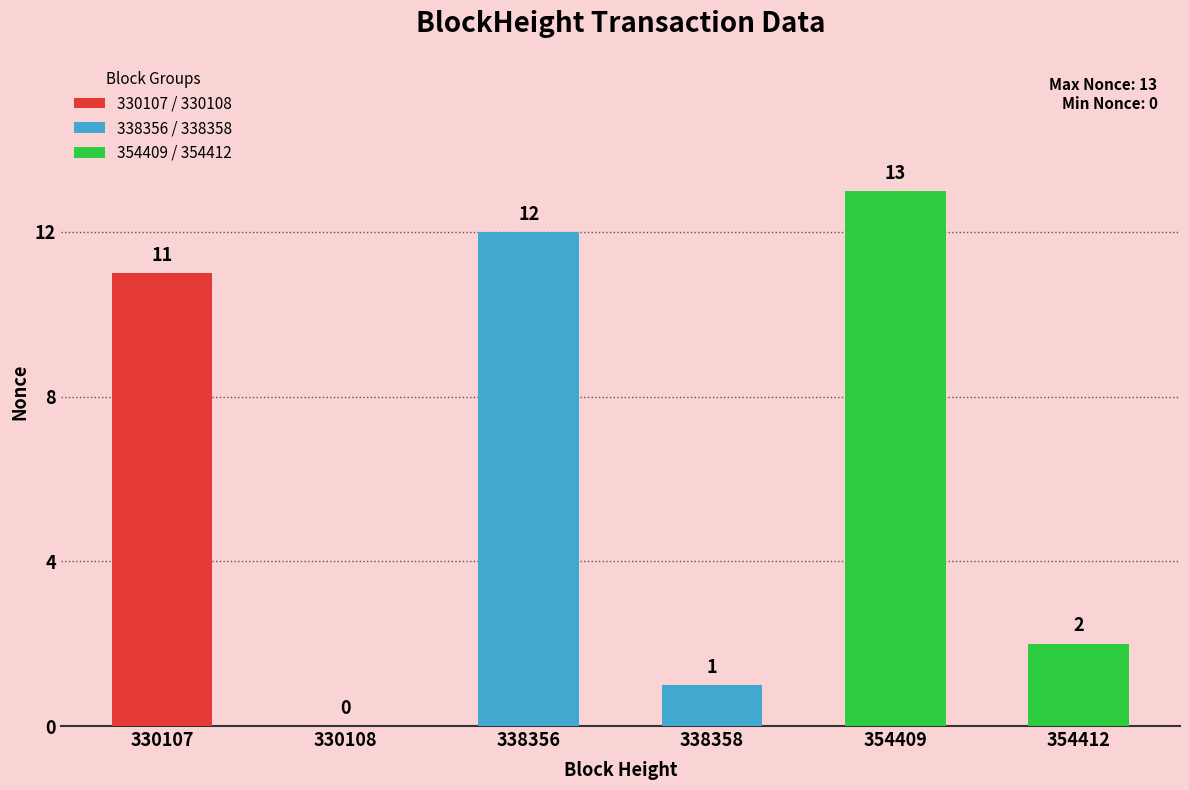

What is the change in value from 354409 to 354412?

-11